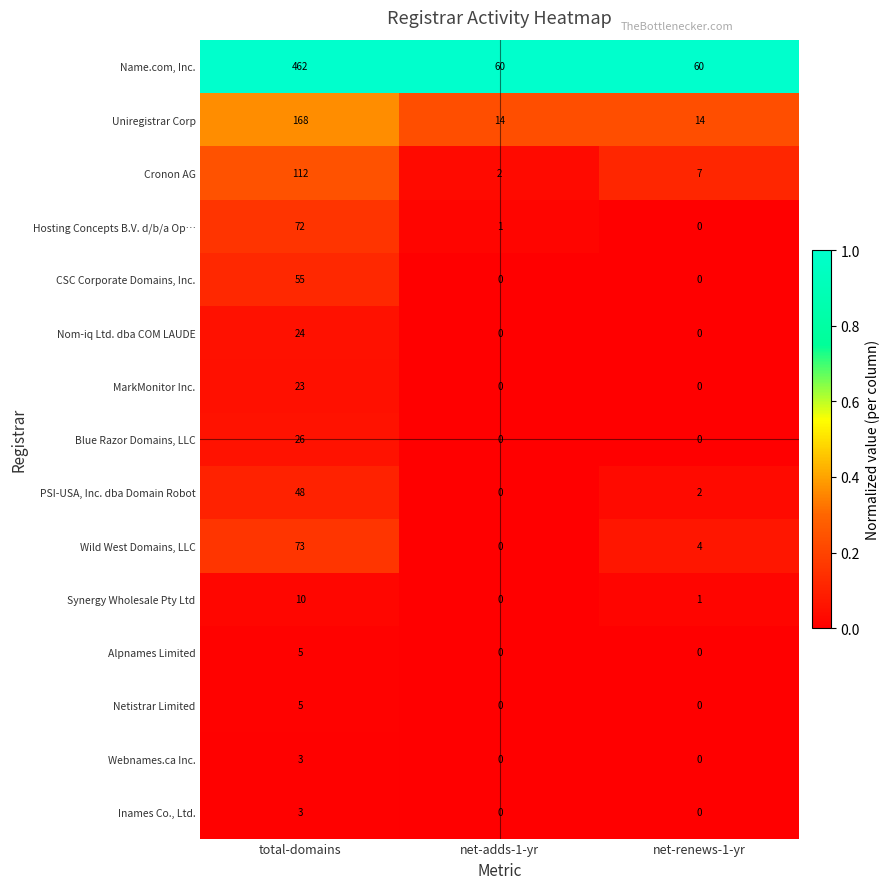

Count the number of data series in this chart.

15